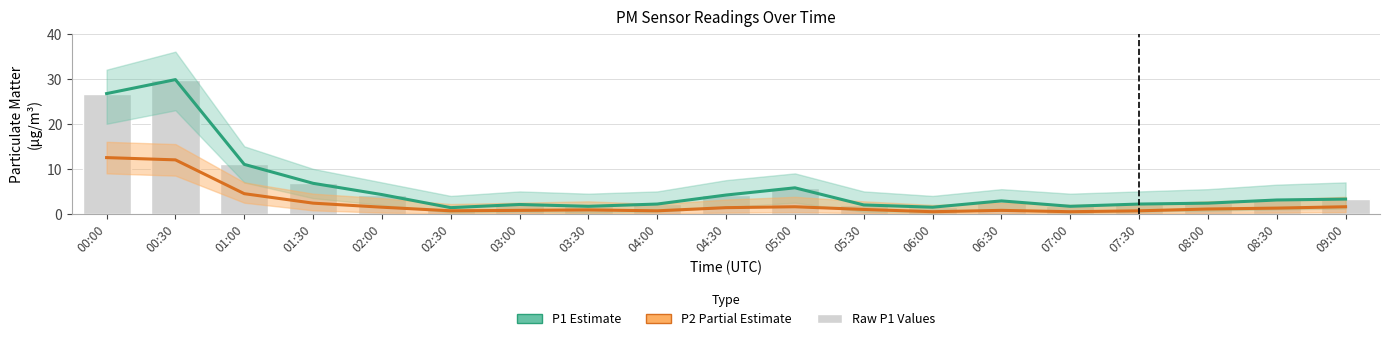

Between 05:30 and 09:00, which series saw the biggest shift?

P1 (Estimate)